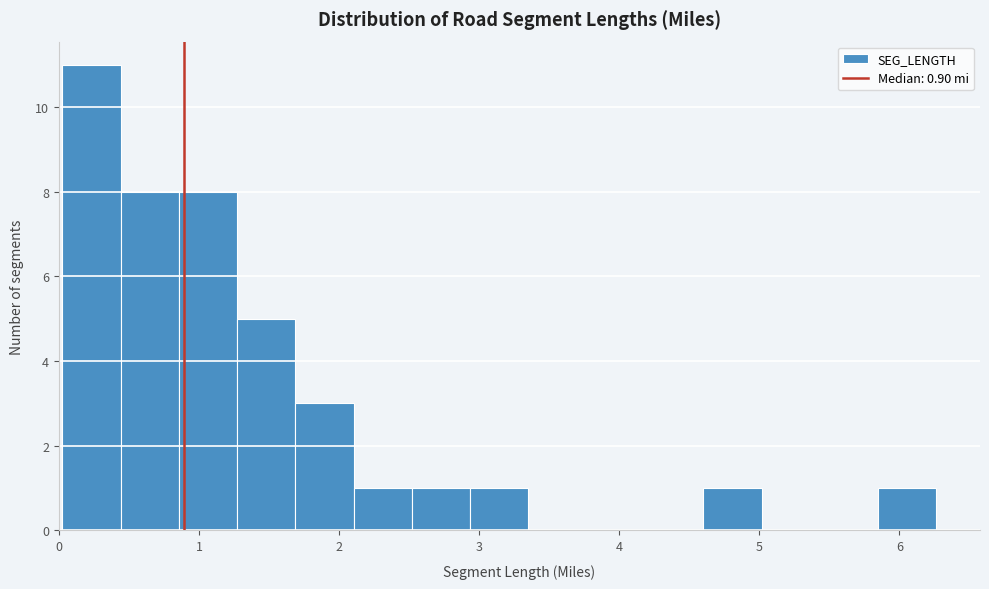

Which range on the x-axis has the tallest bar?

0.0 to 0.4